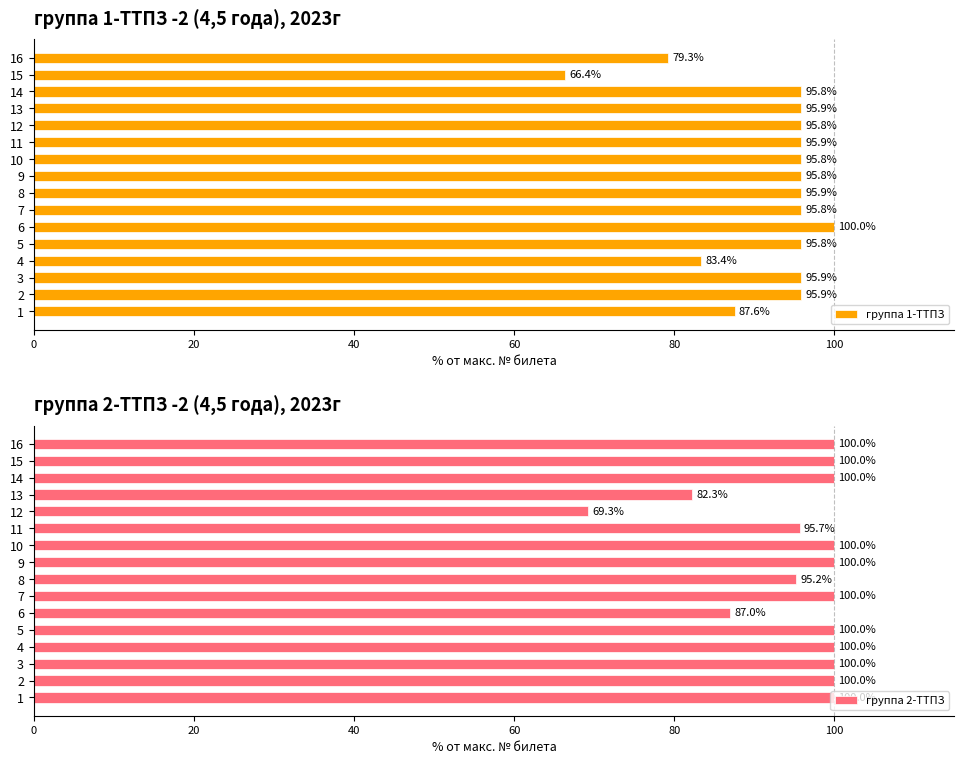

Is it true that группа 1-ТТПЗ equals 95.9 at 2?

True